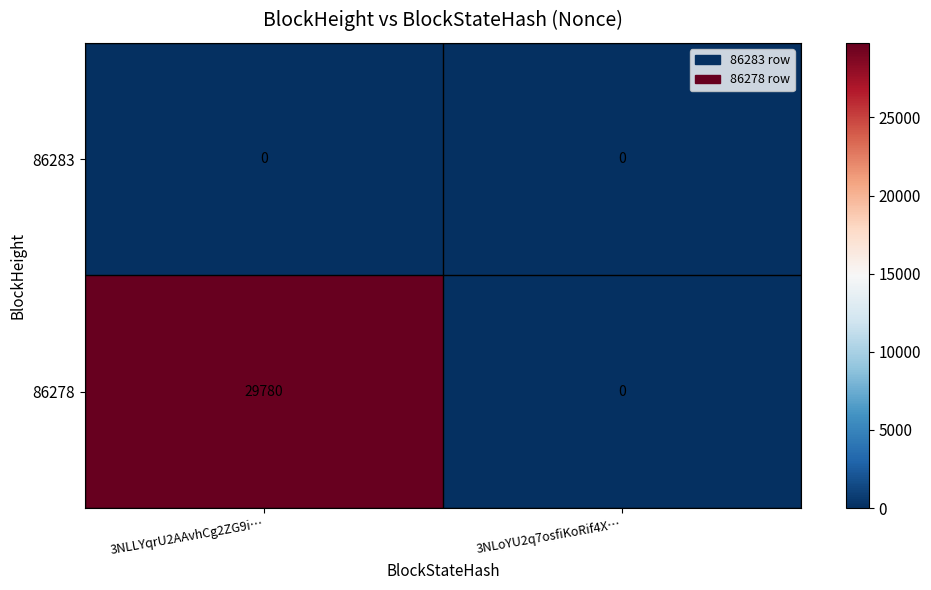

Which series has the largest total across all categories?

86278